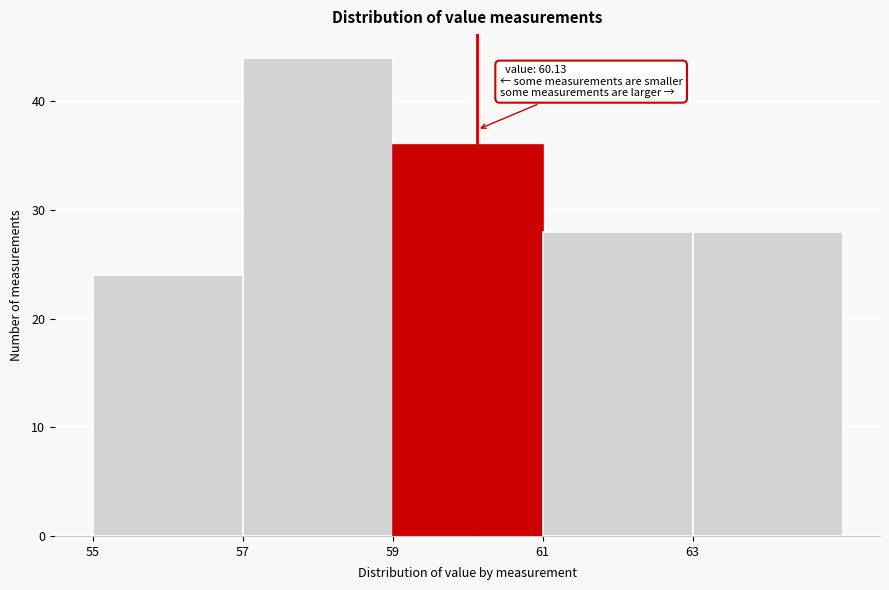

Over which range of the x-axis is the bar tallest?

57 to 59